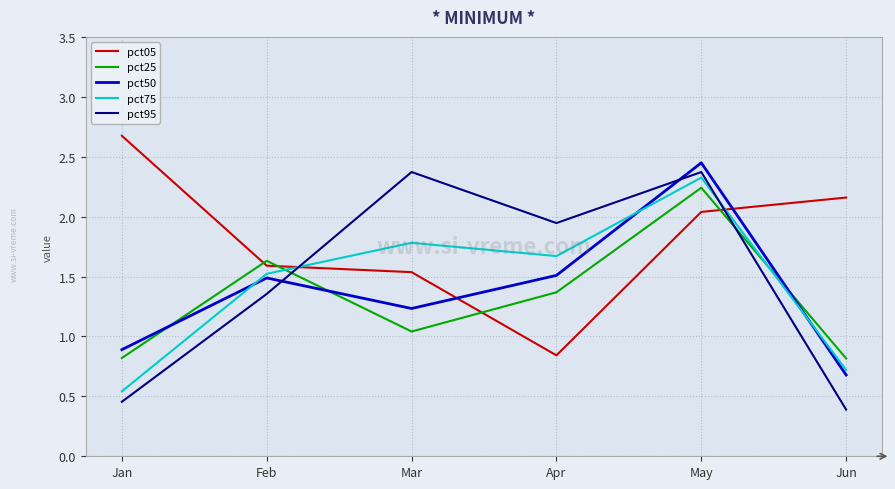

What is the difference between the second highest and second lowest values in the pct05 series?

0.6